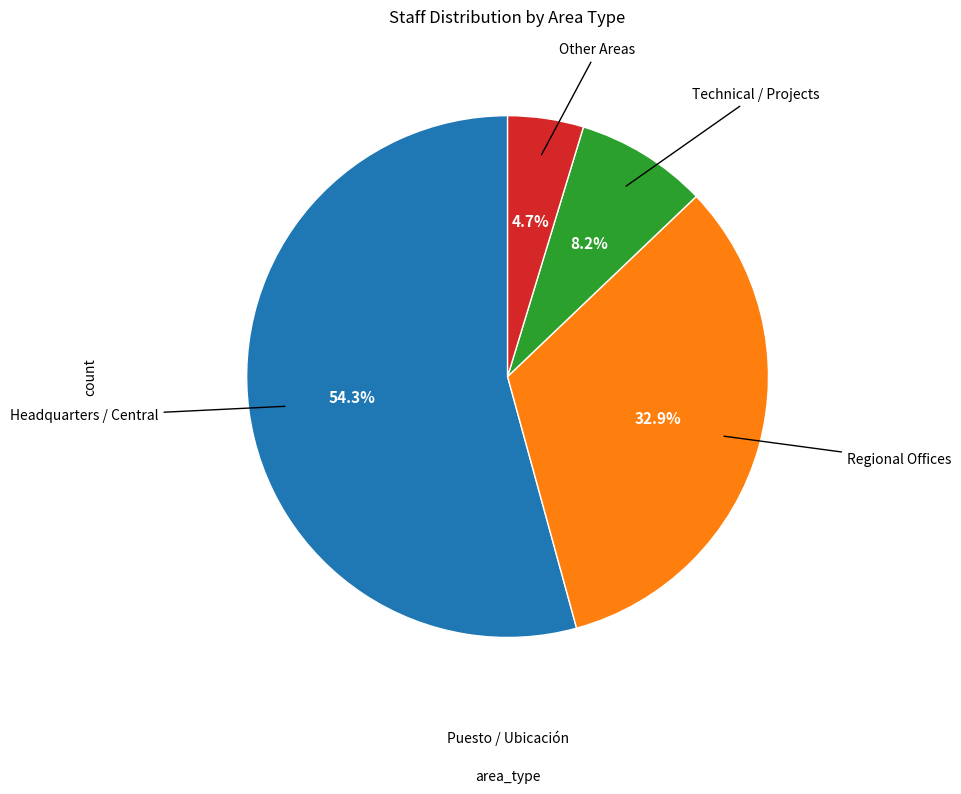

To the nearest percent, what is the average slice percentage?

25%